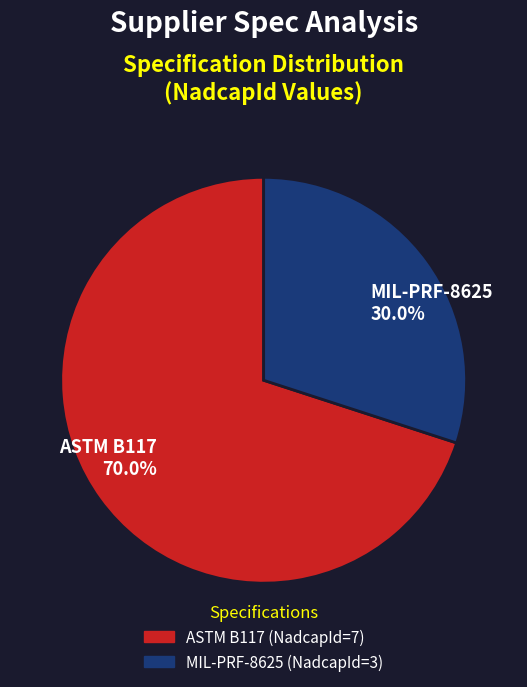

Is it true that ASTM B117 is 59% of the pie?

False